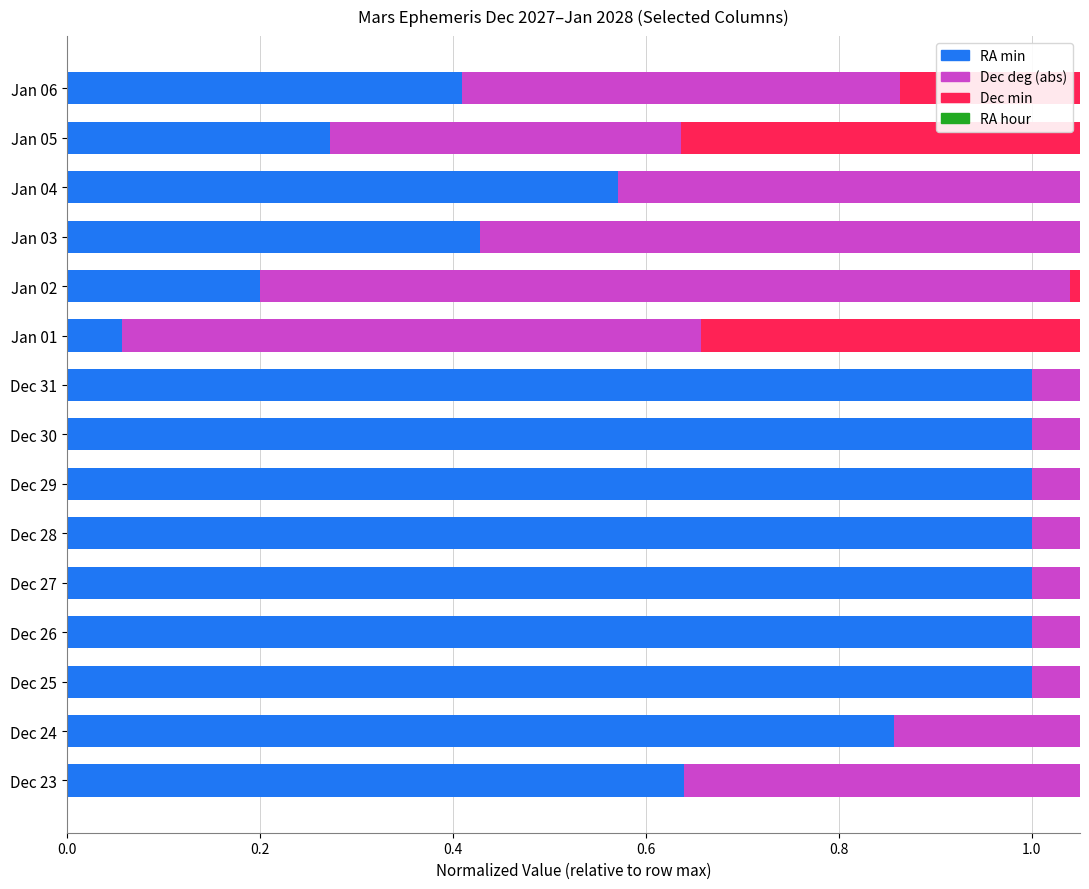

What are all the series names shown in the legend?

RA min, Dec deg (abs), Dec min, RA hour